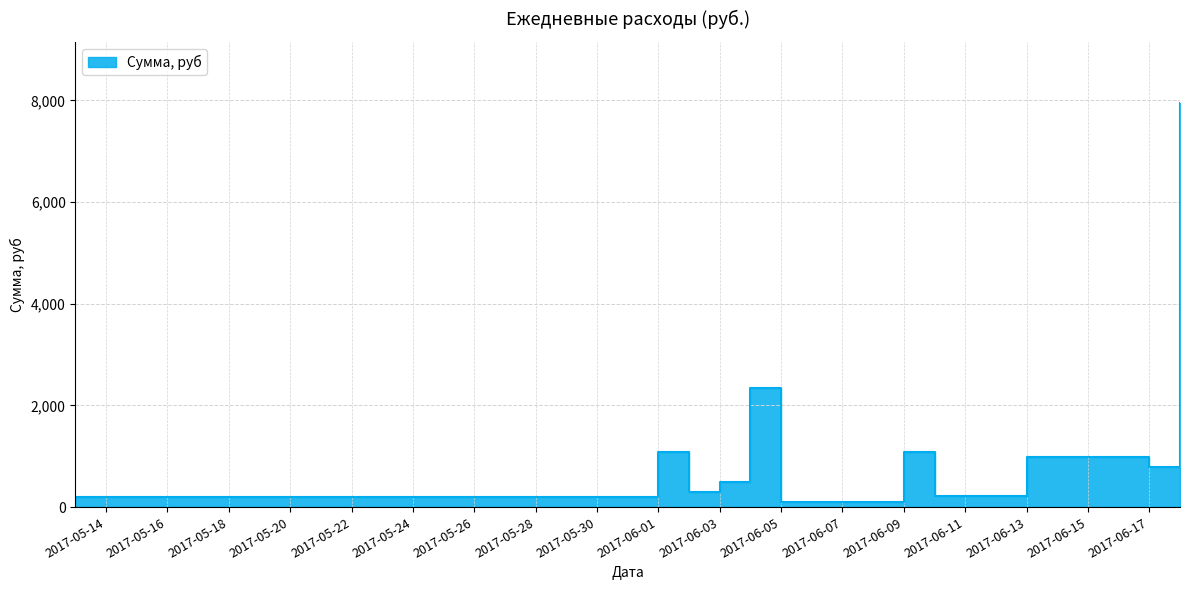

Rank the categories by value from lowest to highest.

2017-06-05, 2017-05-13, 2017-06-10, 2017-06-02, 2017-06-03, 2017-06-17, 2017-06-13, 2017-06-01, 2017-06-09, 2017-06-04, 2017-06-18